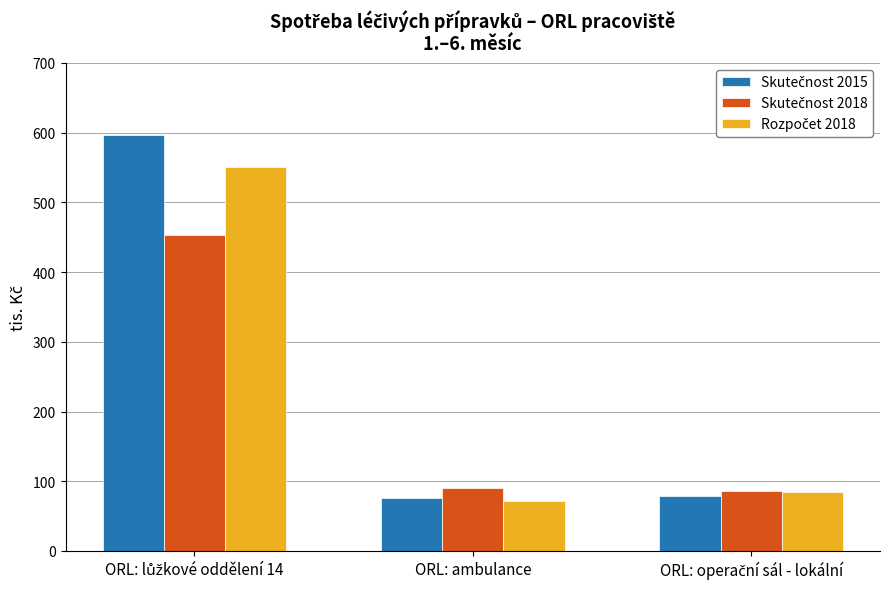

What is the greatest value displayed?

596.0